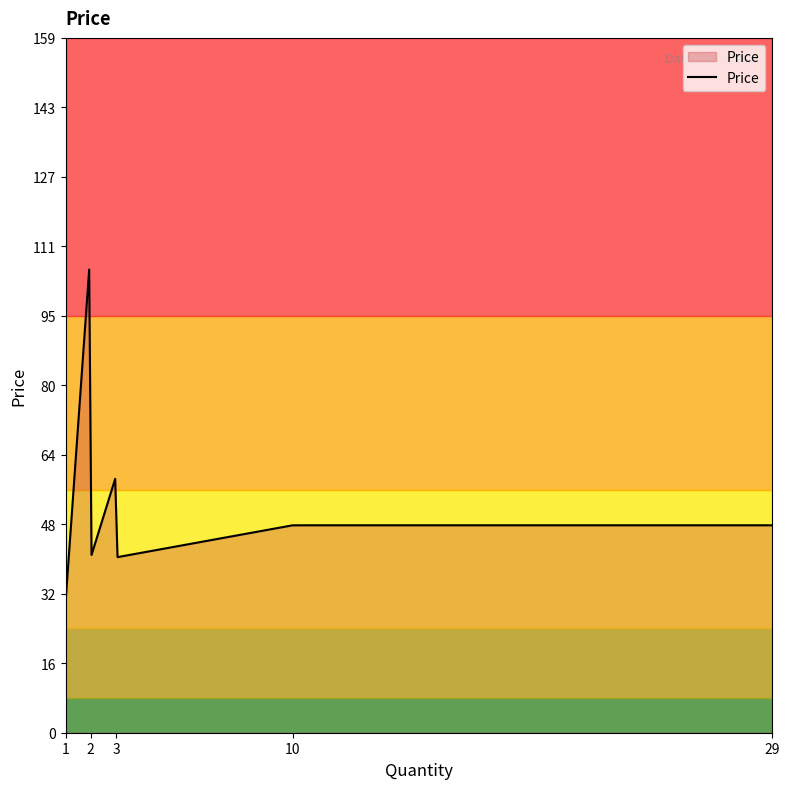

What is the smallest value displayed?

29.8